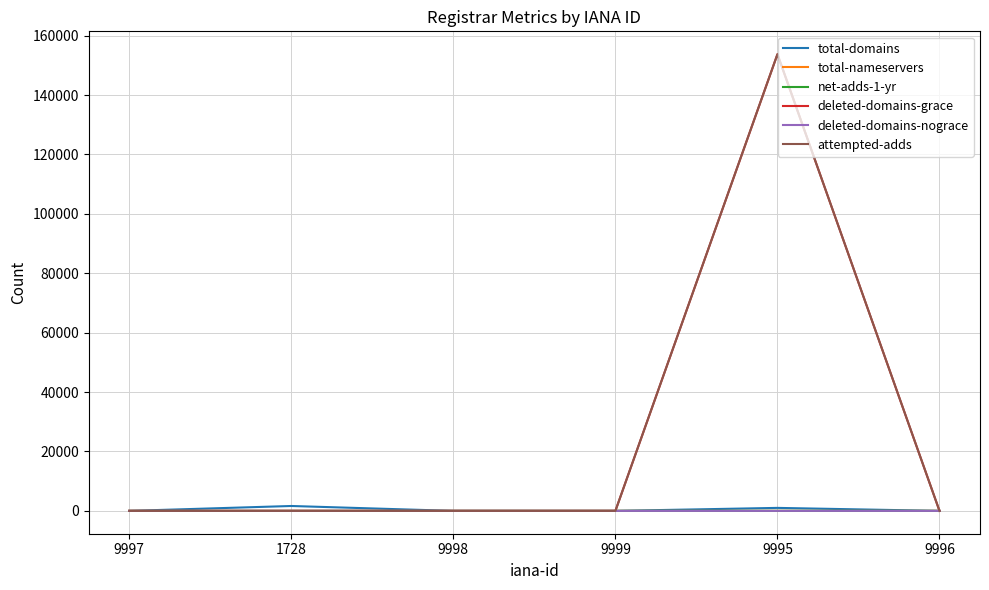

Which series has the widest spread of values?

attempted-adds